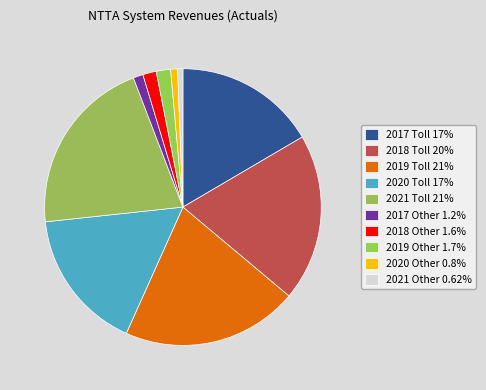

How many segments does this pie chart have?

10